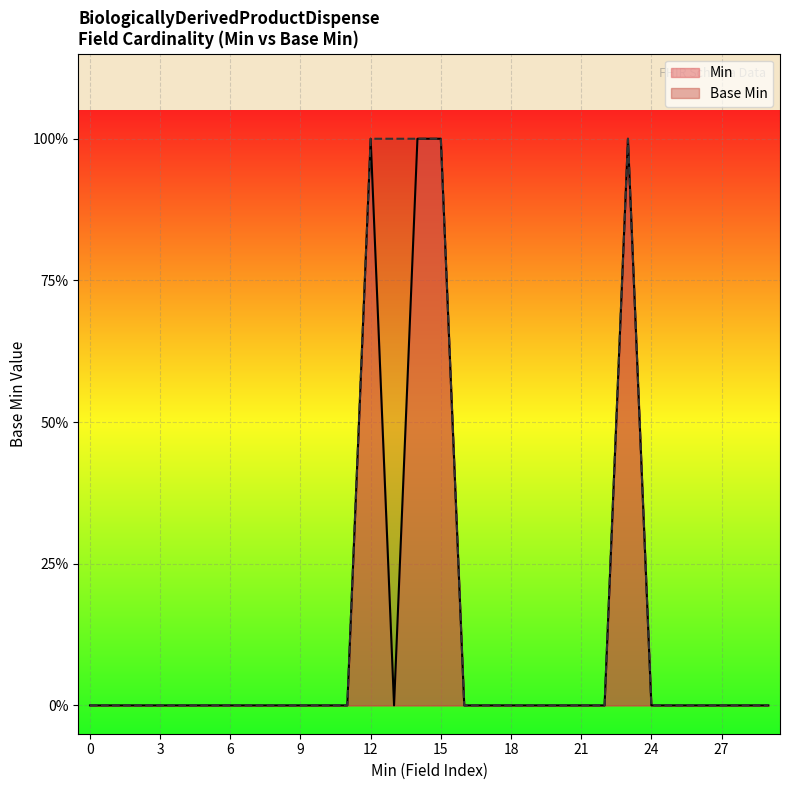

True or false: the data has more than 2 interior local peaks.

False